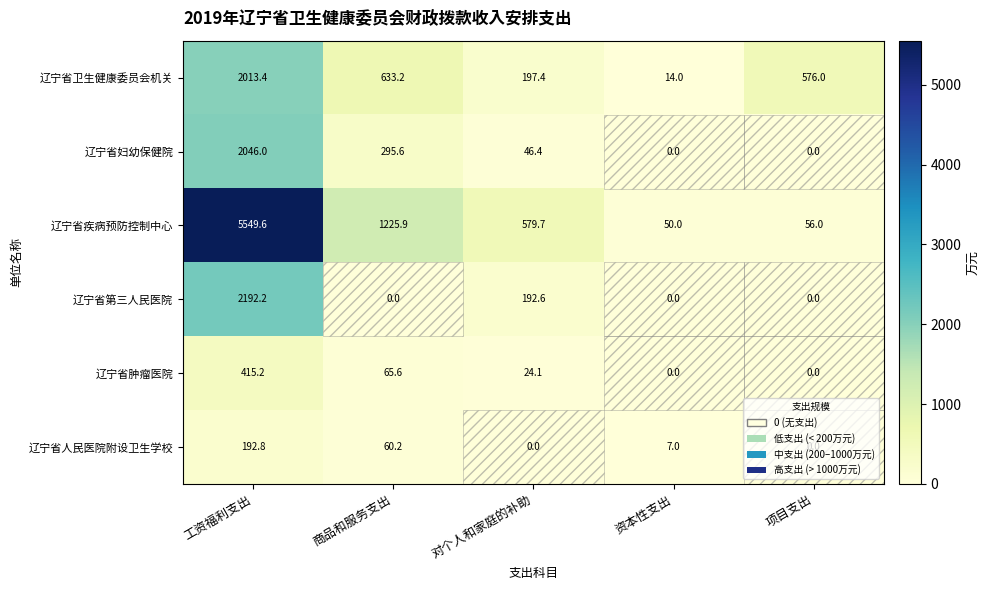

Which series has the largest total across all categories?

辽宁省疾病预防控制中心